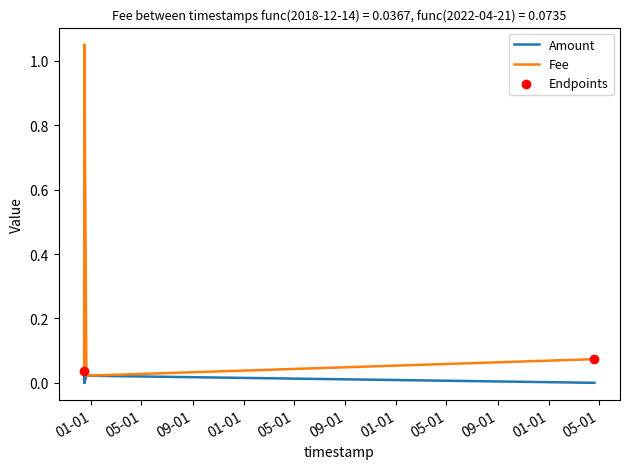

Rank the series by their average value, from highest to lowest.

Fee, Amount